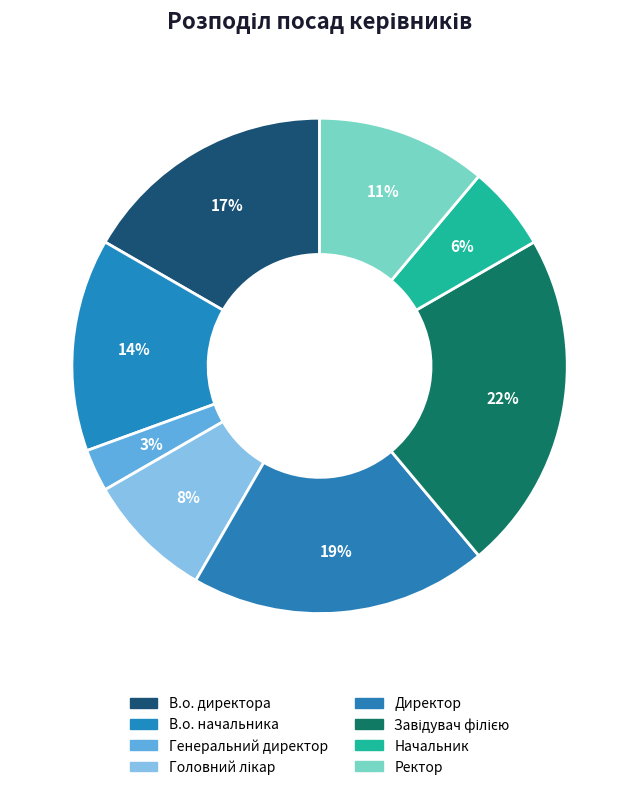

Count the number of slices in the pie.

8